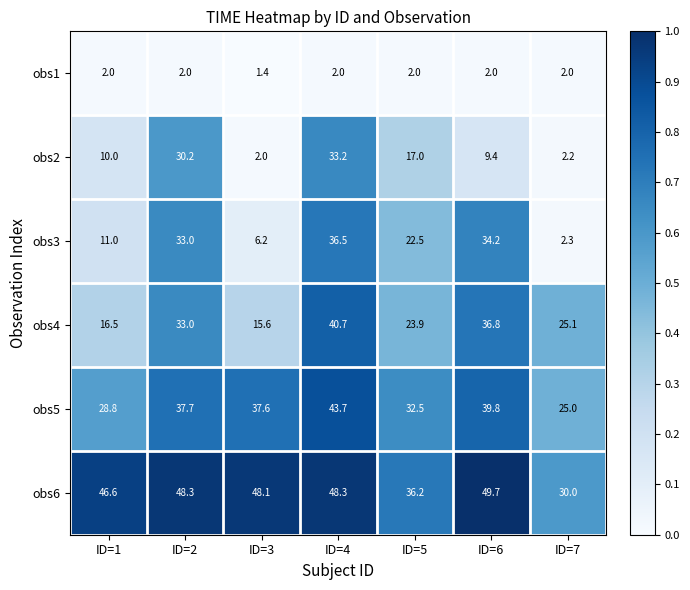

True or false: obs3 has a value of 33.0 at ID=2.

True